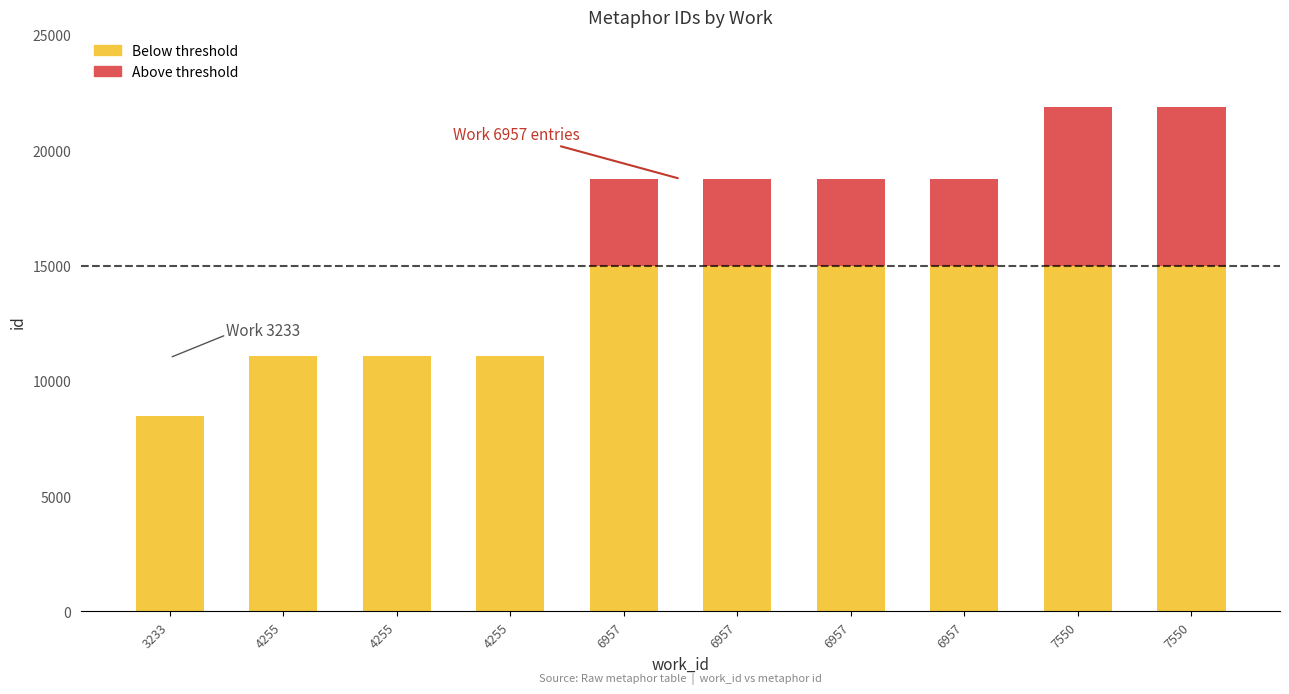

Rank the series at 7550 from highest to lowest value.

Below threshold, Above threshold